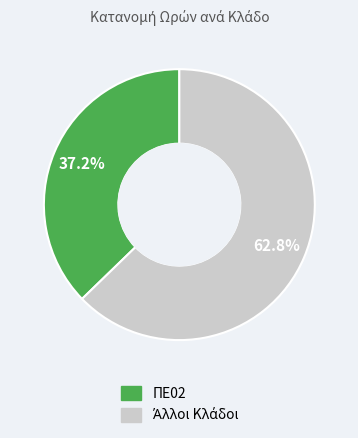

Does any single category account for the majority?

Yes